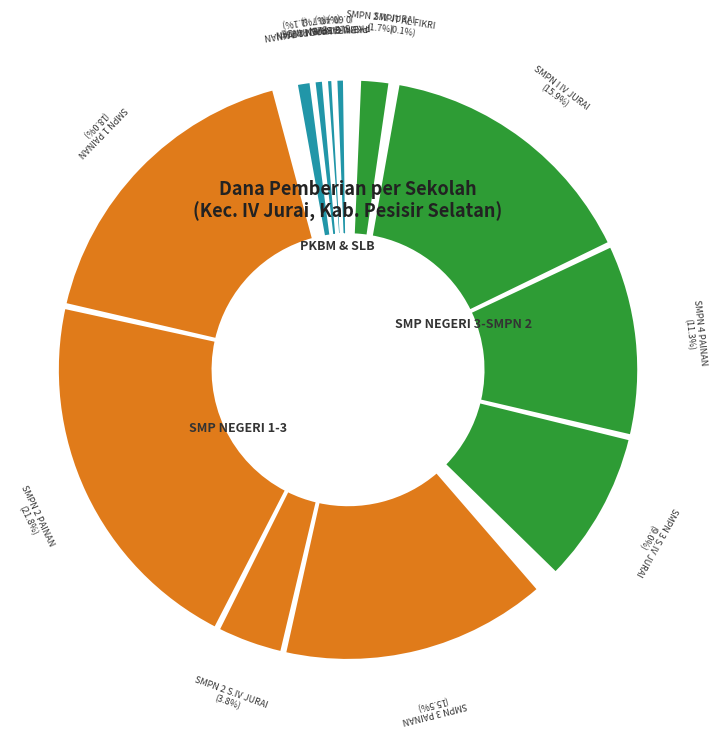

To the nearest percent, what is the combined percentage of SMP NEGERI 3 SATAP IV JURAI and SMPIT AL FIKRI?

9%